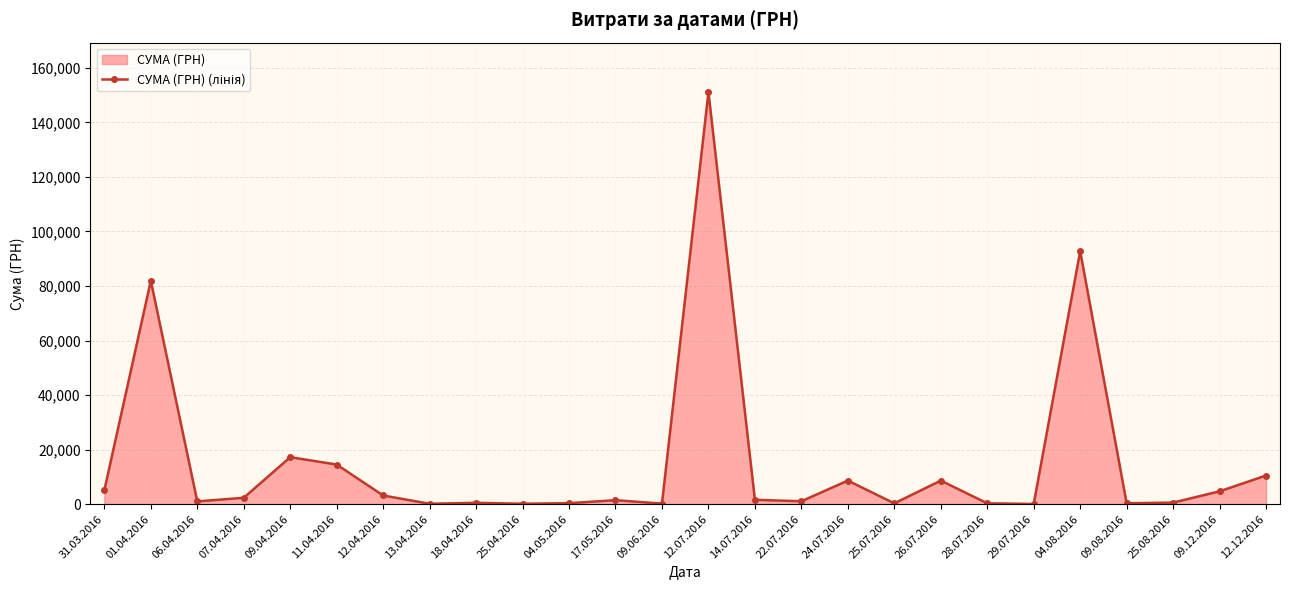

What is the change in value from 11.04.2016 to 17.05.2016?

-13068.0